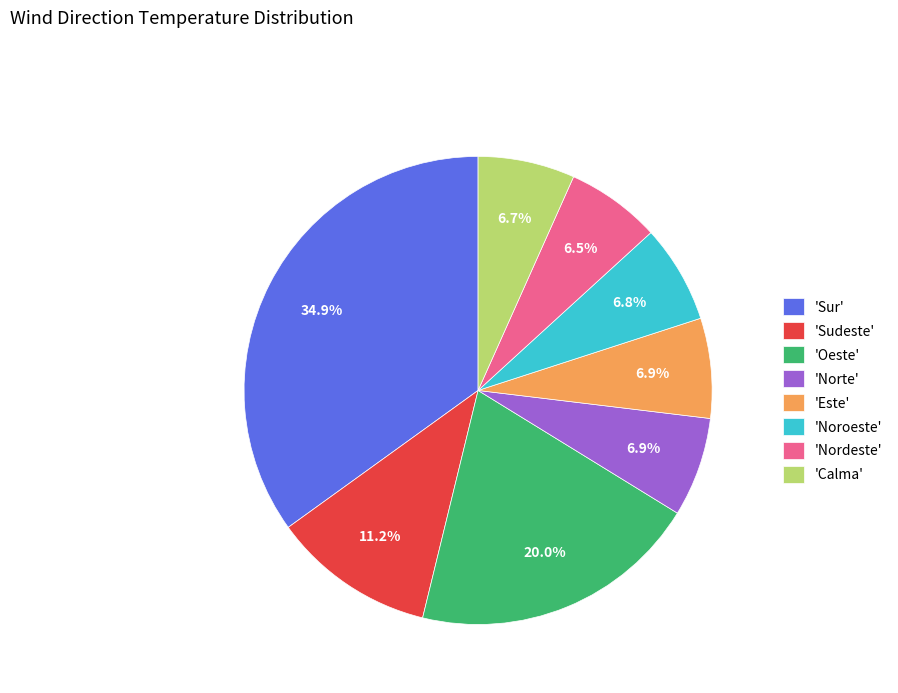

Approximately how many times larger is the value at 'Sur' compared to 'Calma'?

5.2